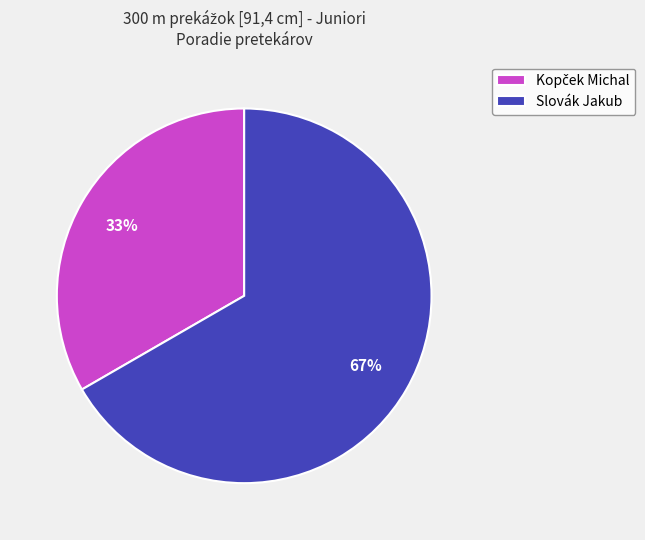

Is there a majority slice in this chart?

Yes